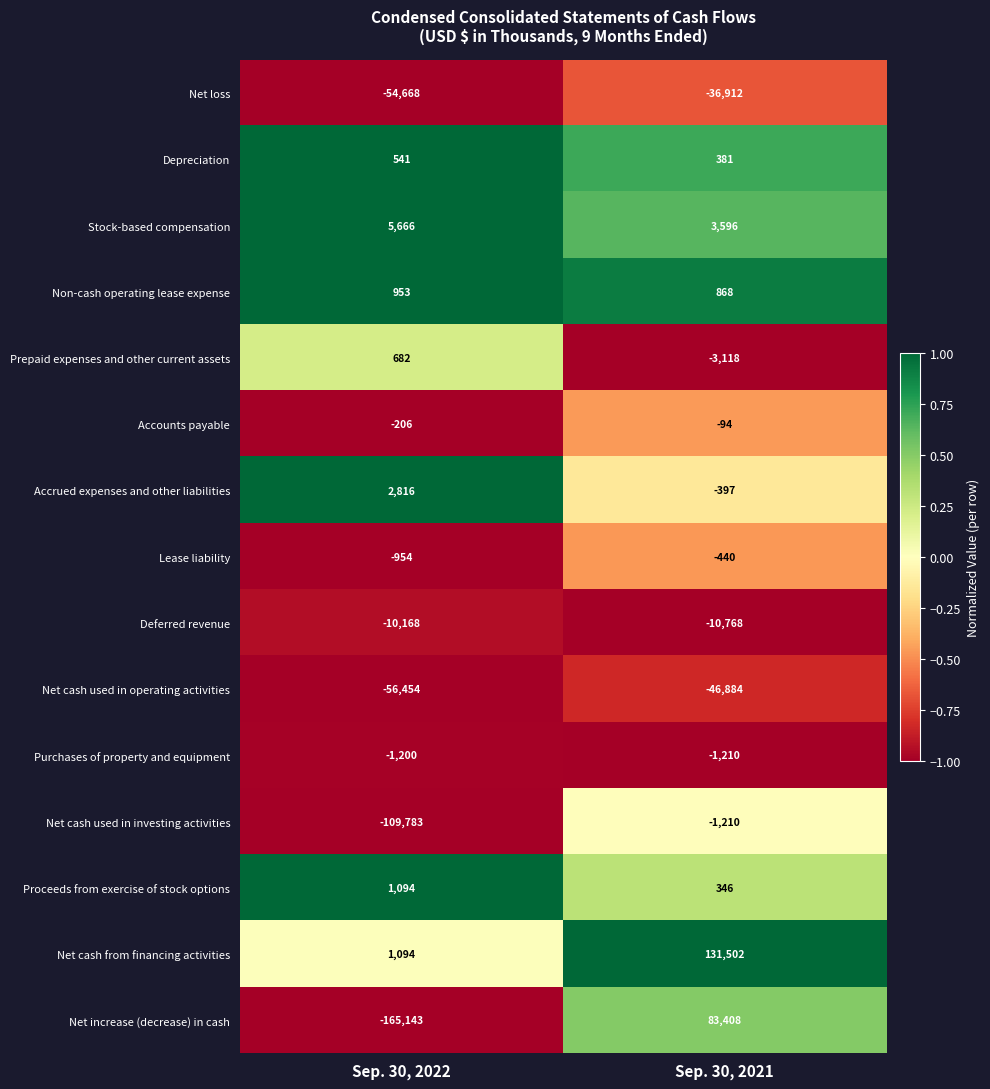

Reading left to right, transcribe all the data shown in this chart.

Net loss: -54668	-36912
Depreciation: 541	381
Stock-based compensation: 5666	3596
Non-cash operating lease expense: 953	868
Prepaid expenses and other current assets: 682	-3118
Accounts payable: -206	-94
Accrued expenses and other liabilities: 2816	-397
Lease liability: -954	-440
Deferred revenue: -10168	-10768
Net cash used in operating activities: -56454	-46884
Purchases of property and equipment: -1200	-1210
Net cash used in investing activities: -109783	-1210
Proceeds from exercise of stock options: 1094	346
Net cash from financing activities: 1094	131502
Net increase (decrease) in cash: -165143	83408